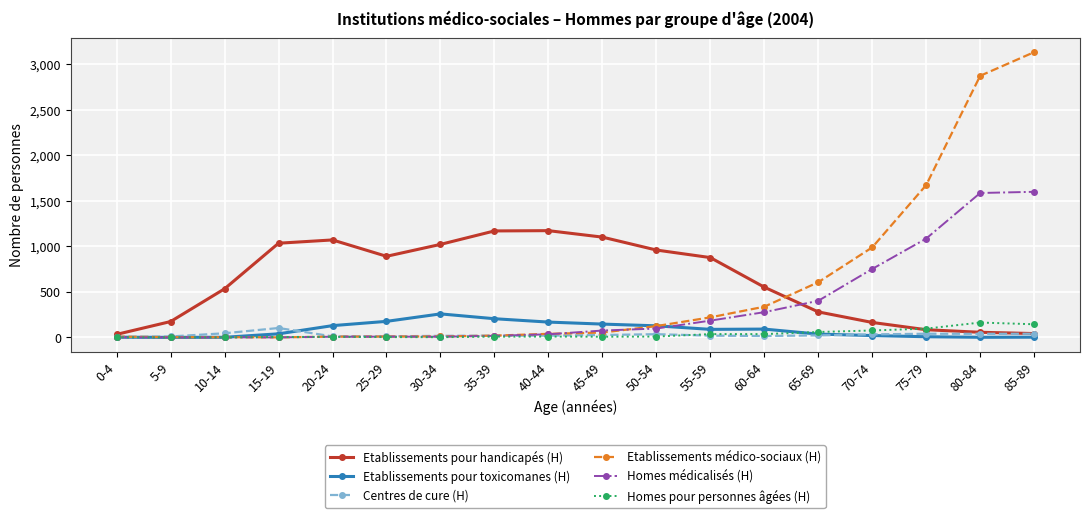

Which category has the highest value across all series?

85-89